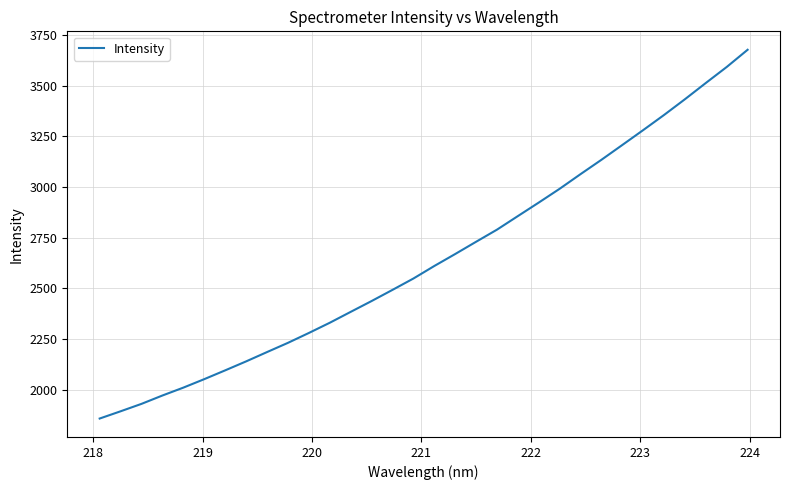

Count the number of values greater than 2610.

16